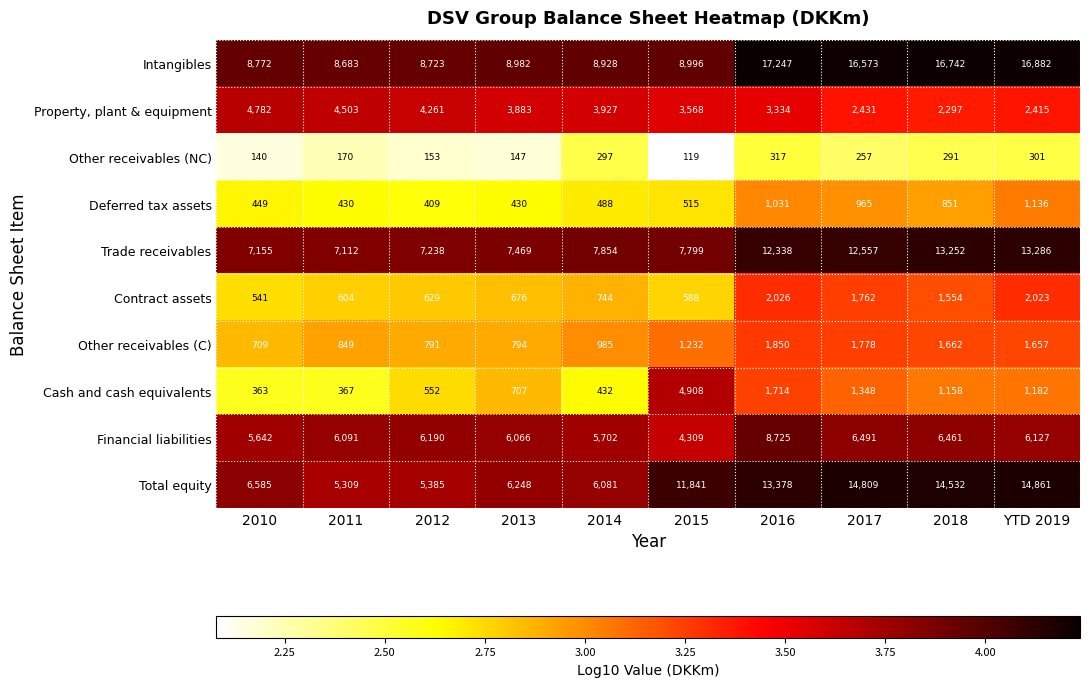

At which category is the sum across all series the highest?

2016